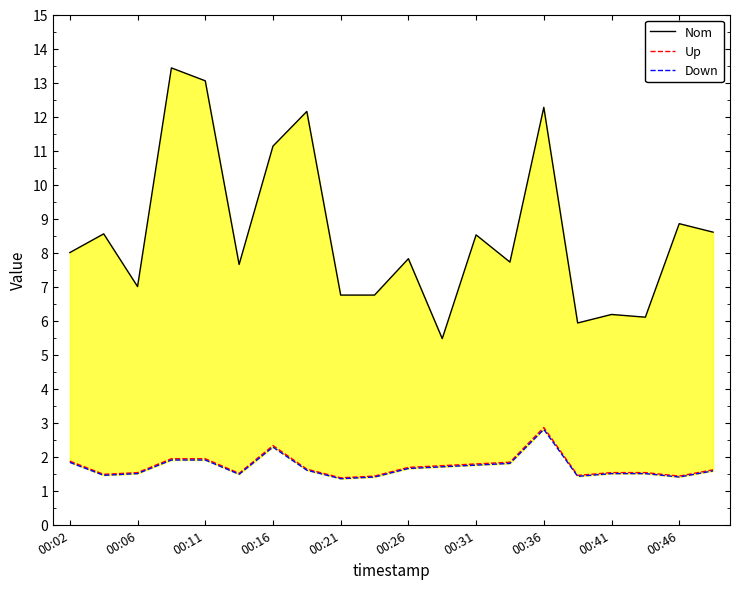

Reading left to right, extract all data points from this chart.

Nom: 8.0	8.6	7.0	13.4	13.1	7.7	11.1	12.2	6.8	6.8	7.8	5.5	8.5	7.7	12.3	5.9	6.2	6.1	8.8	8.6
Up: 1.9	1.5	1.5	1.9	1.9	1.5	2.3	1.6	1.4	1.4	1.7	1.7	1.8	1.8	2.9	1.4	1.5	1.5	1.4	1.6
Down: 1.8	1.4	1.5	1.9	1.9	1.5	2.3	1.6	1.4	1.4	1.6	1.7	1.8	1.8	2.8	1.4	1.5	1.5	1.4	1.6